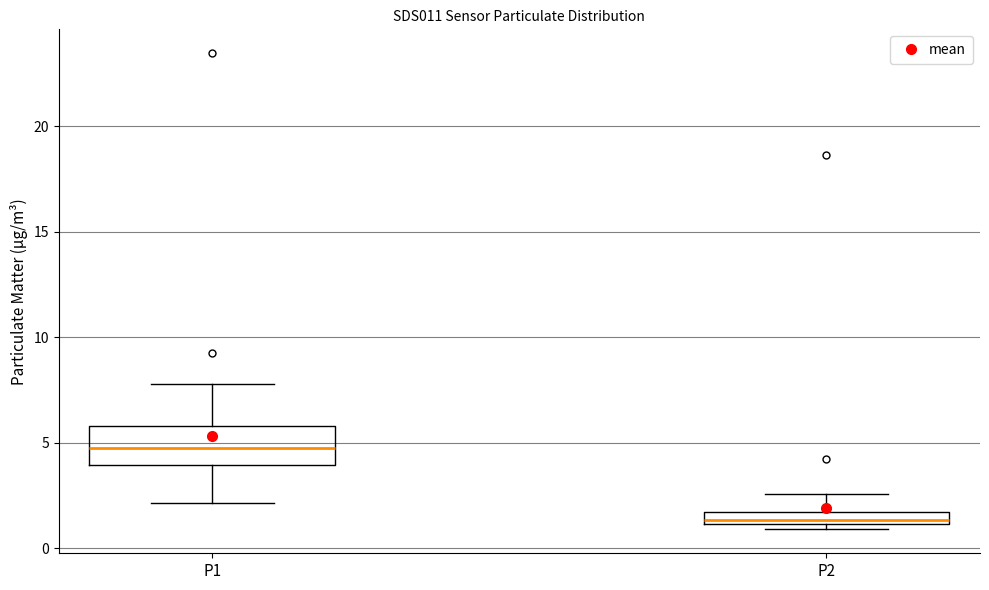

Which box's median line is the lowest?

P2